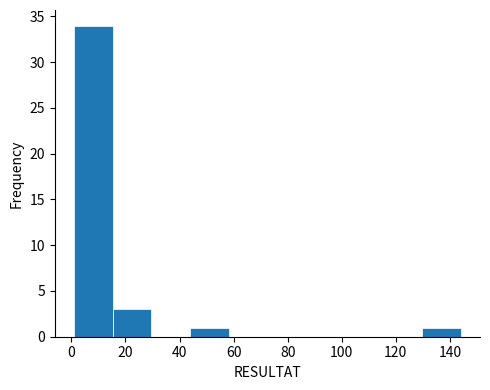

What is the height of the bar covering 16 to 30 on the x-axis? Neither the bar edges nor the heights are printed on the chart, so give them approximately, as read against the axes.

3